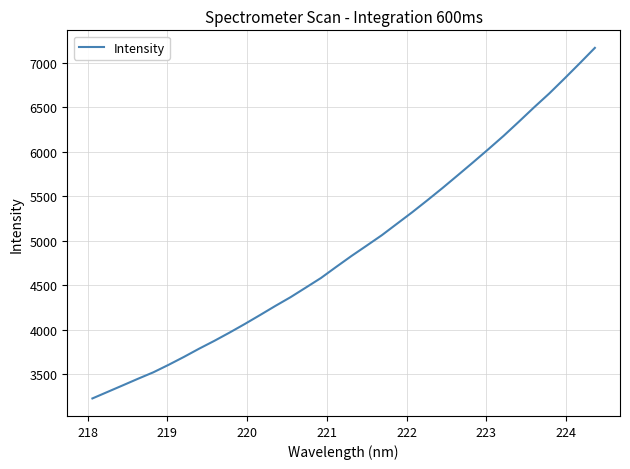

What is the difference between the maximum and minimum values?

3943.4